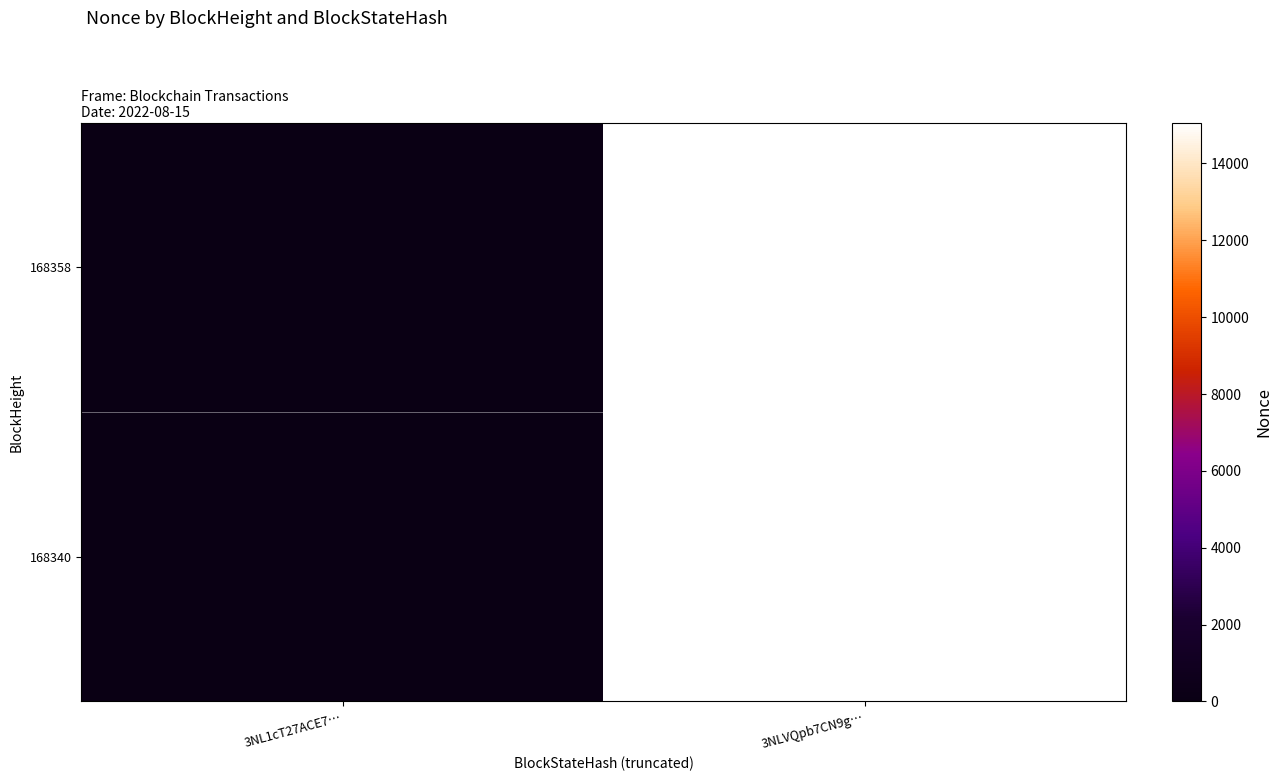

Which label corresponds to the largest value in the chart?

3NLVQpb7CN9g…